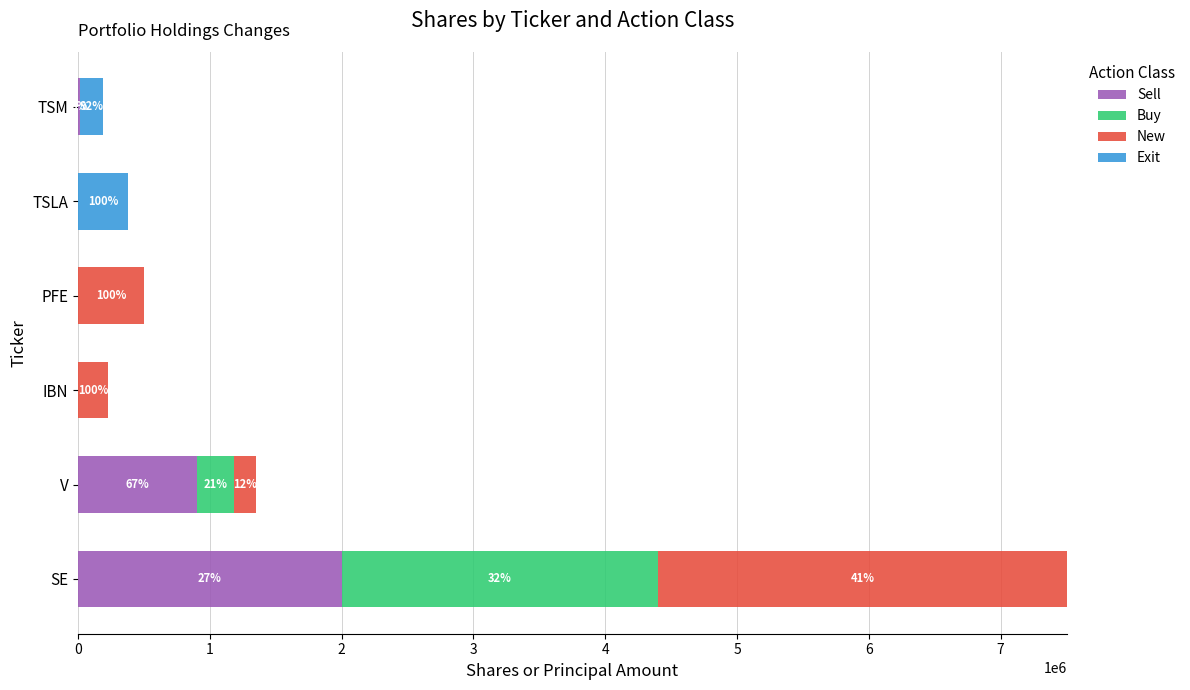

The value of Sell at PFE is -1352061. True or false?

False